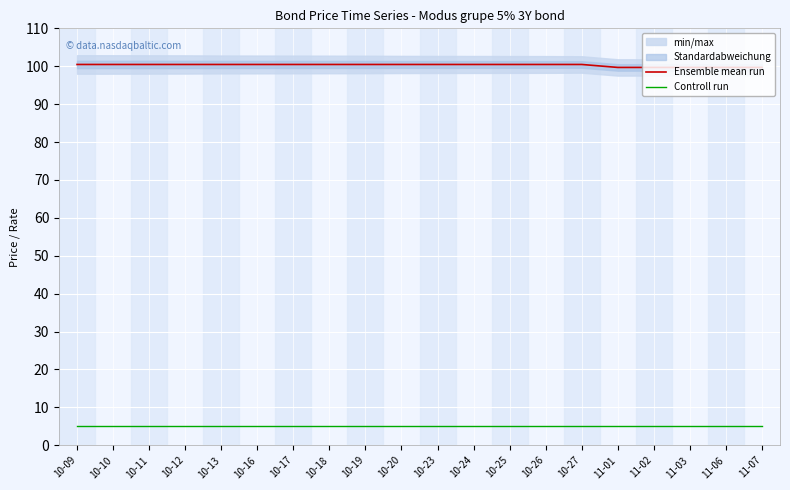

Which series has the largest total across all categories?

Ensemble mean run